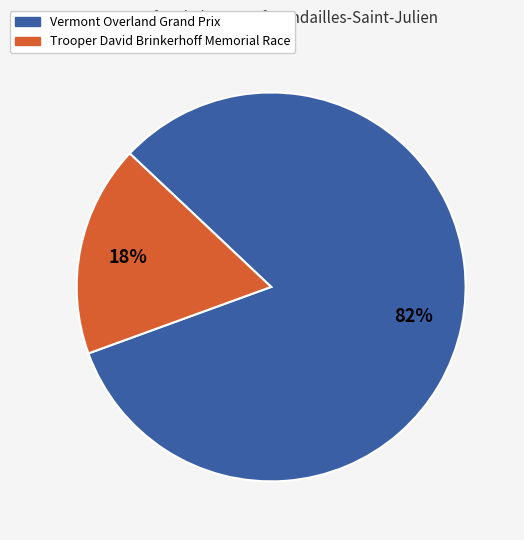

How many slices are in this pie chart?

2